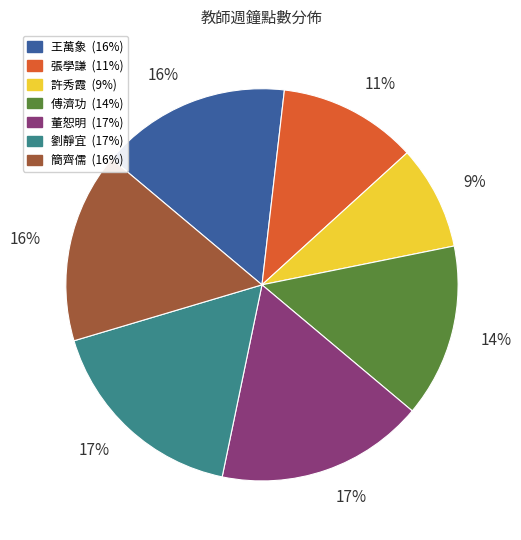

Approximately how many times larger is the value at 劉靜宜 compared to 簡齊儒?

1.1